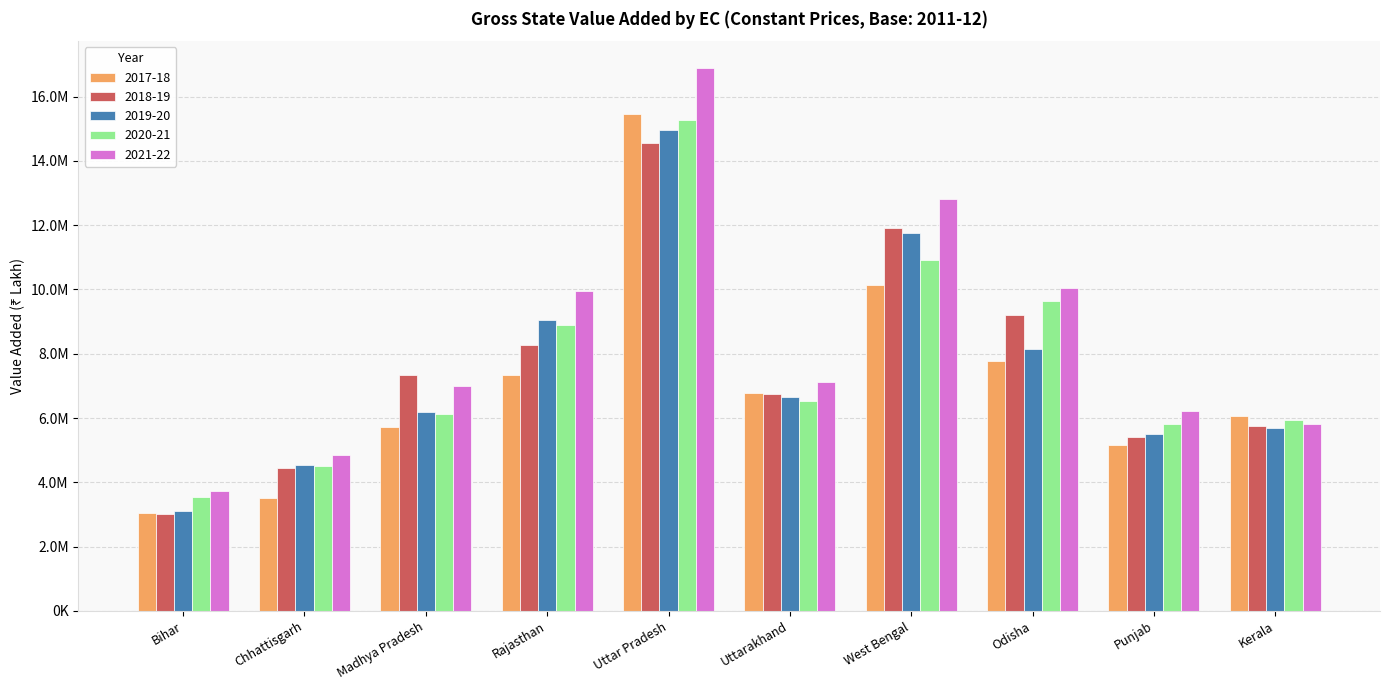

Are the bars horizontal?

No